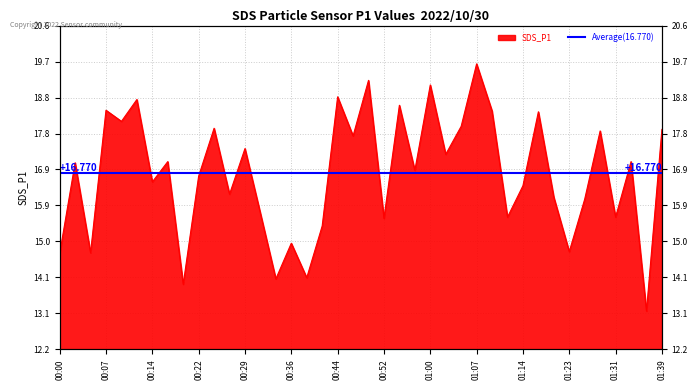

The chart shows a value of 10.1 at 01:34. True or false?

False